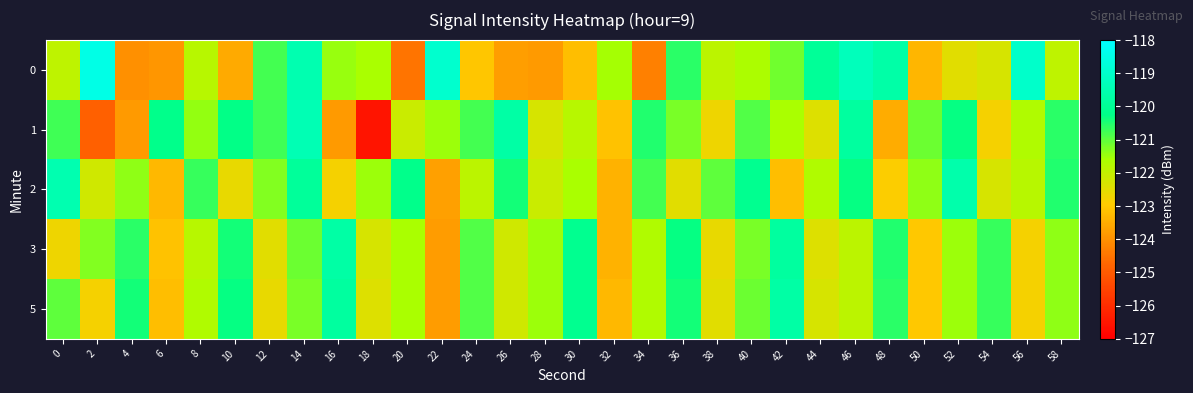

At 40, list the series in order from smallest to largest.

0, 3, 5, 1, 2